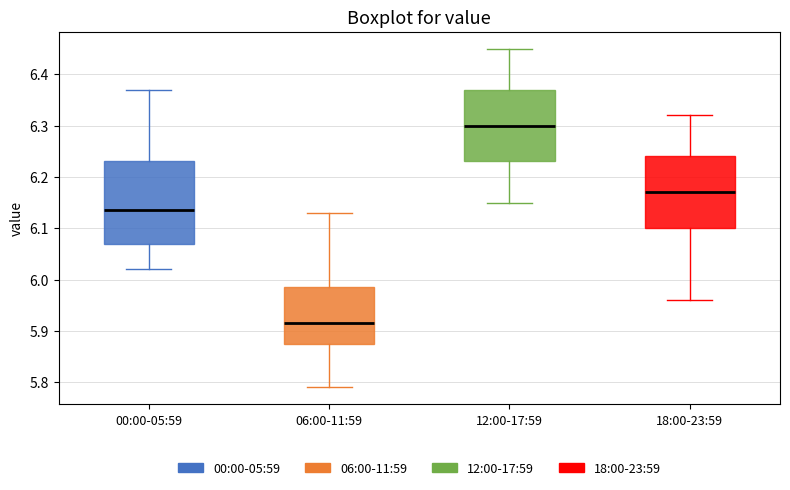

Which box's median line is the highest?

12:00-17:59